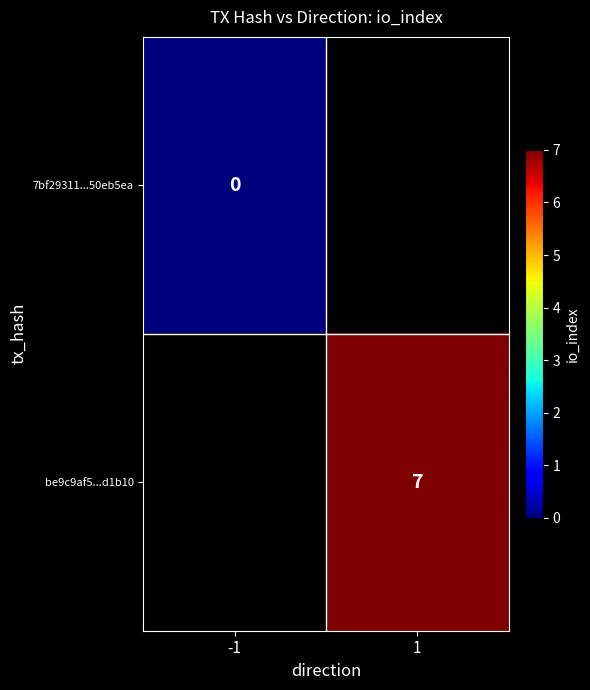

At how many categories does at least one series exceed 5?

1